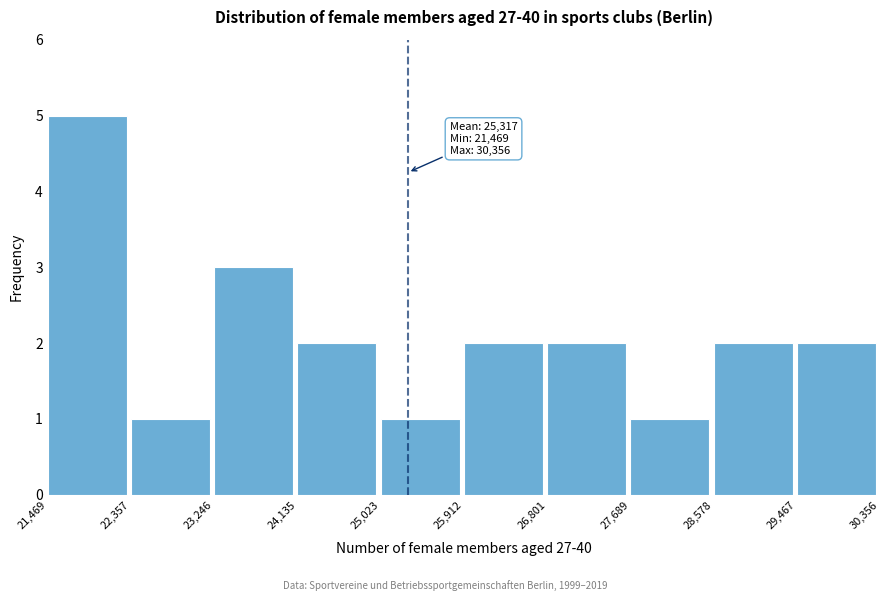

Over which range of the x-axis is the bar tallest?

21,469 to 22,357